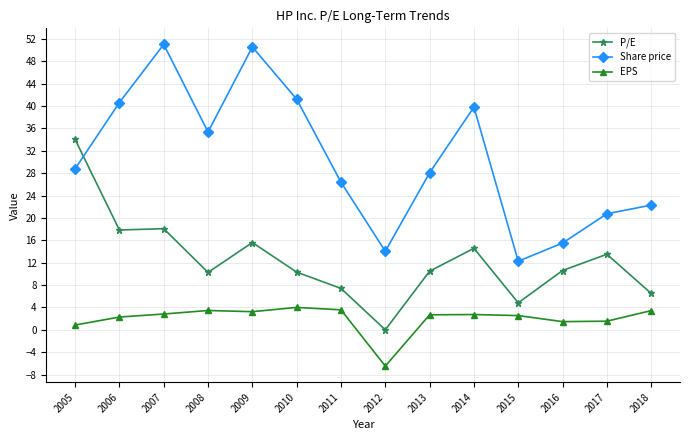

At which category does Share price reach its first local peak?

2007